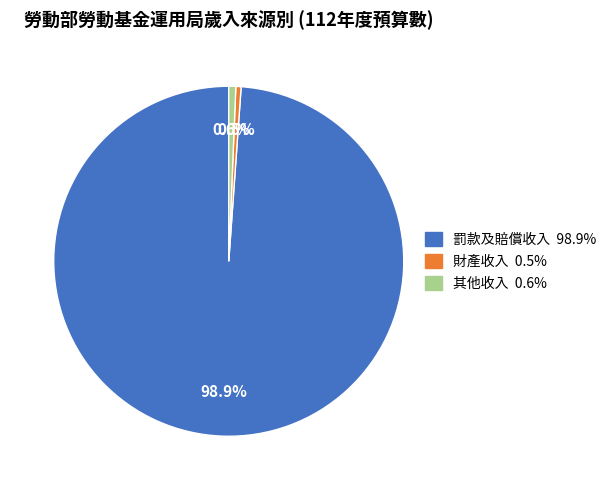

The 其他收入 slice represents 1% of the pie. True or false?

True